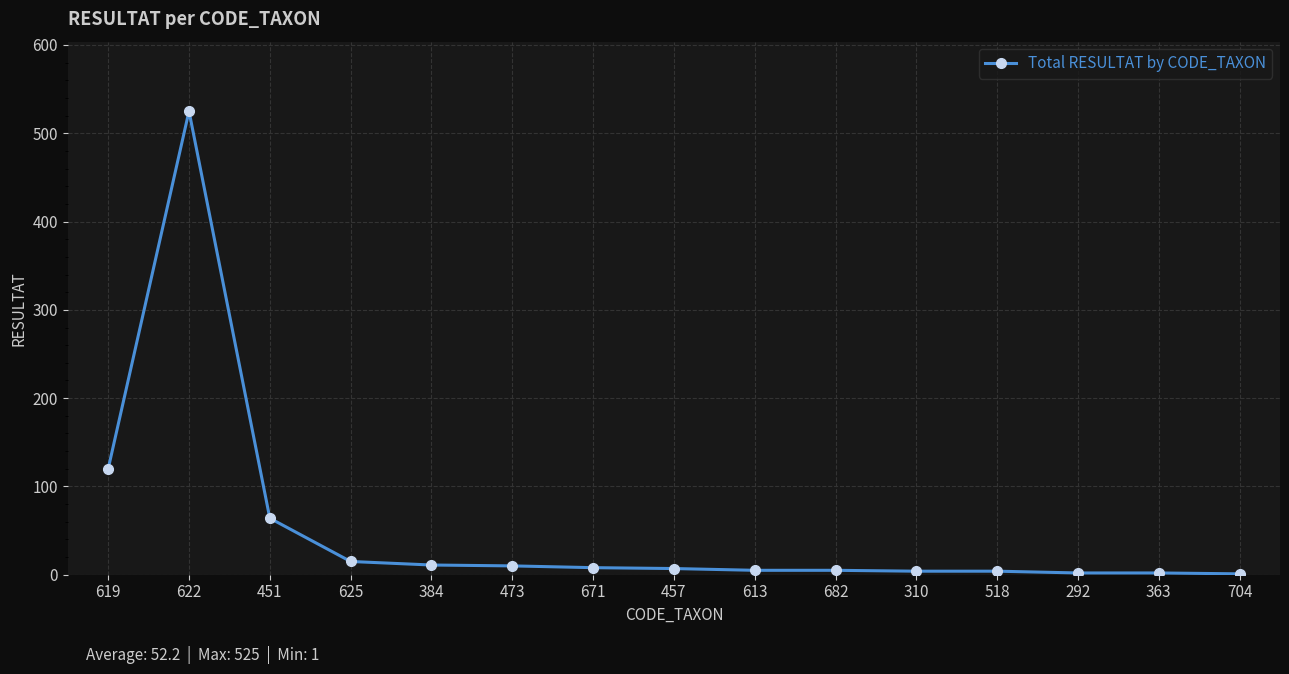

What is the sum of all values?

783